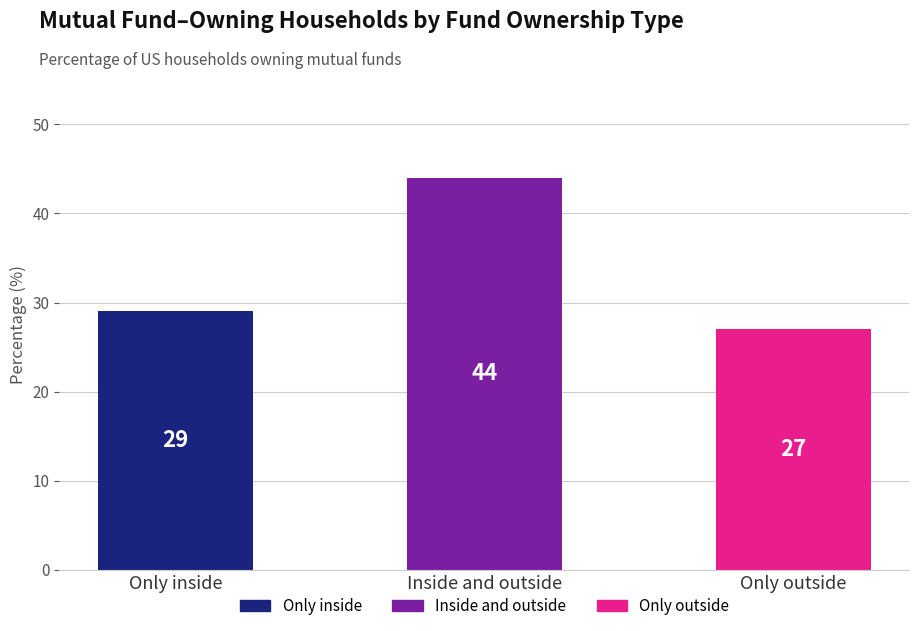

At which label is the value closest to 35?

Only inside